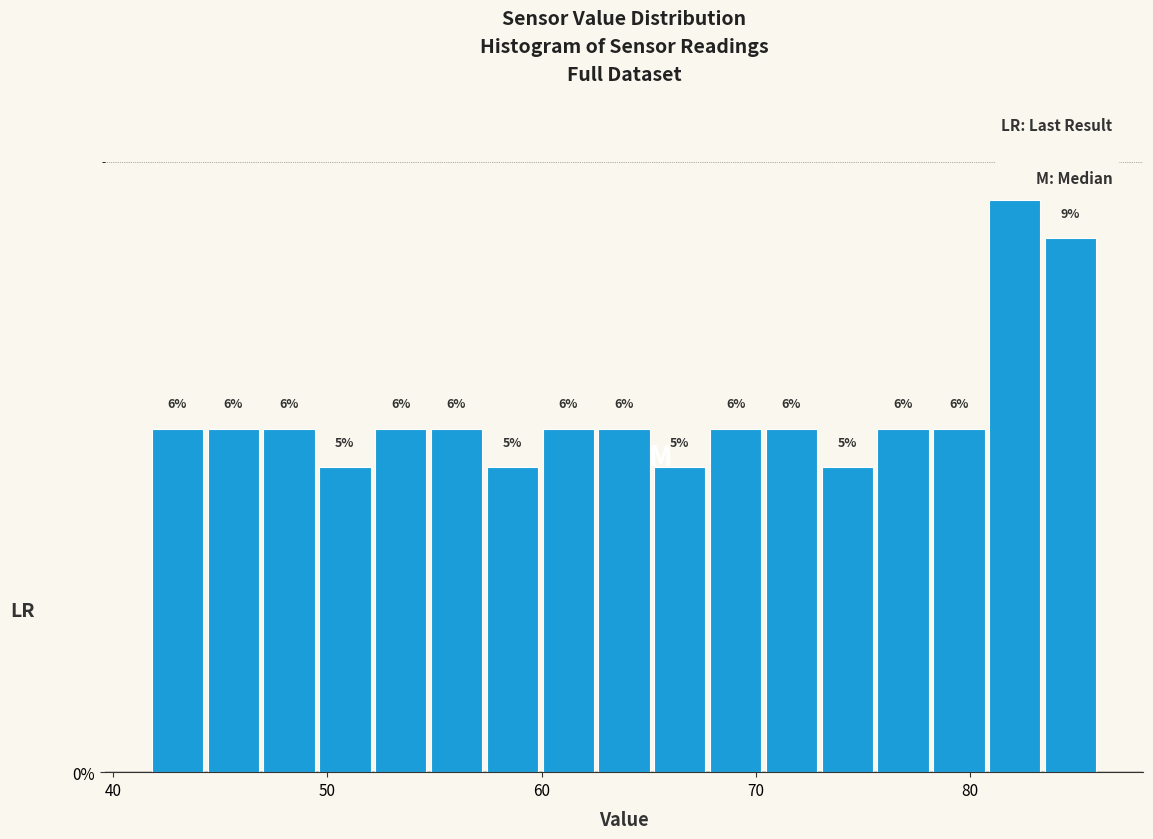

Read against the x-axis, roughly where is the centre of the tallest bar?

82